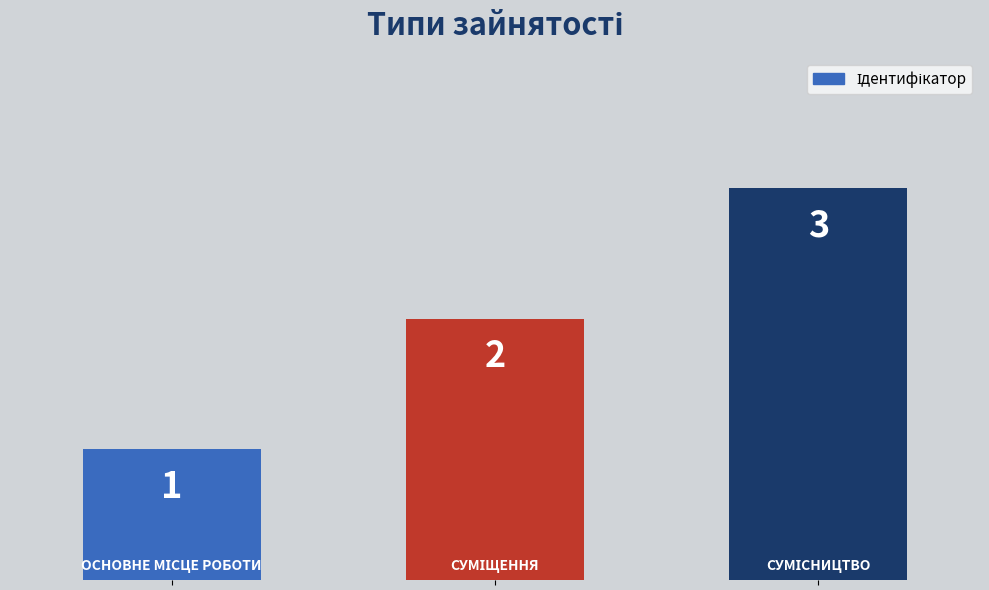

How many values are between 1 and 3?

3